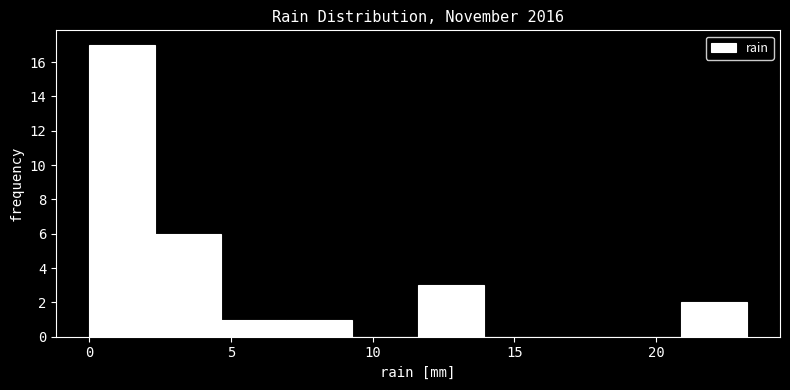

Over which range of the x-axis is the bar tallest?

0.0 to 2.5